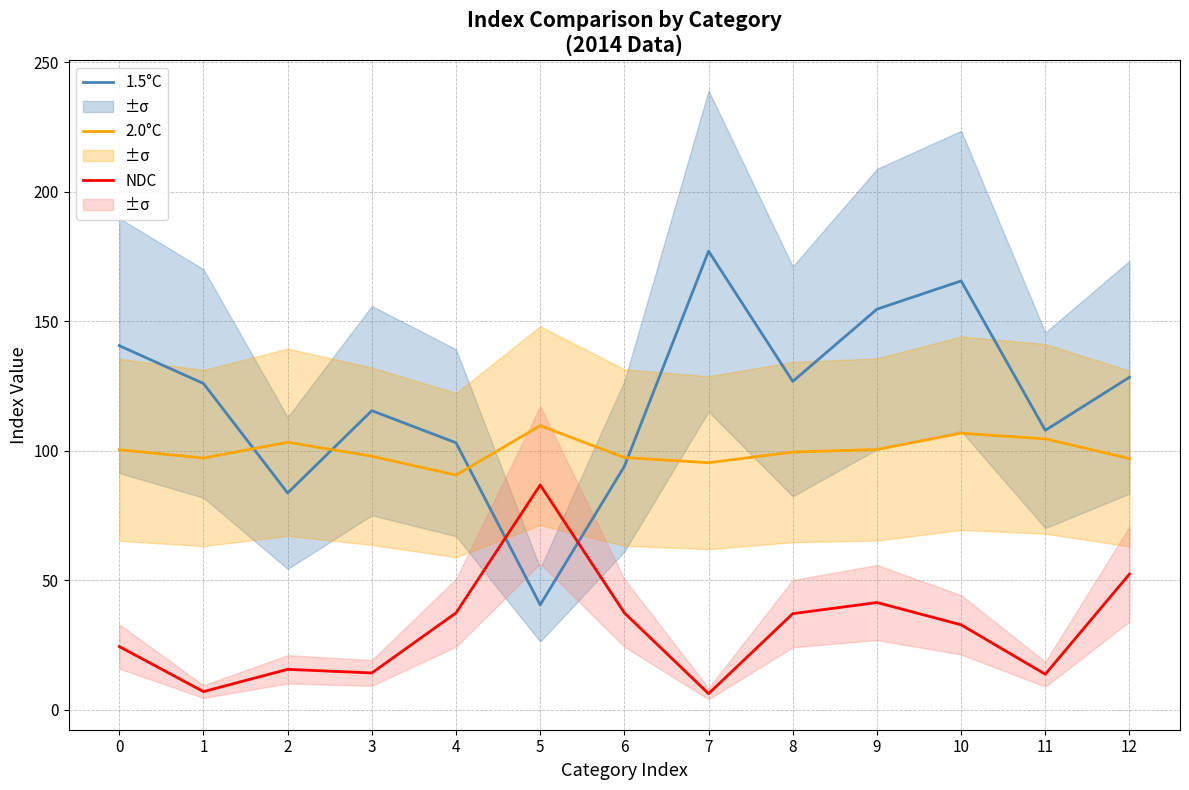

Between 7 and 9, which series saw the biggest shift?

NDC